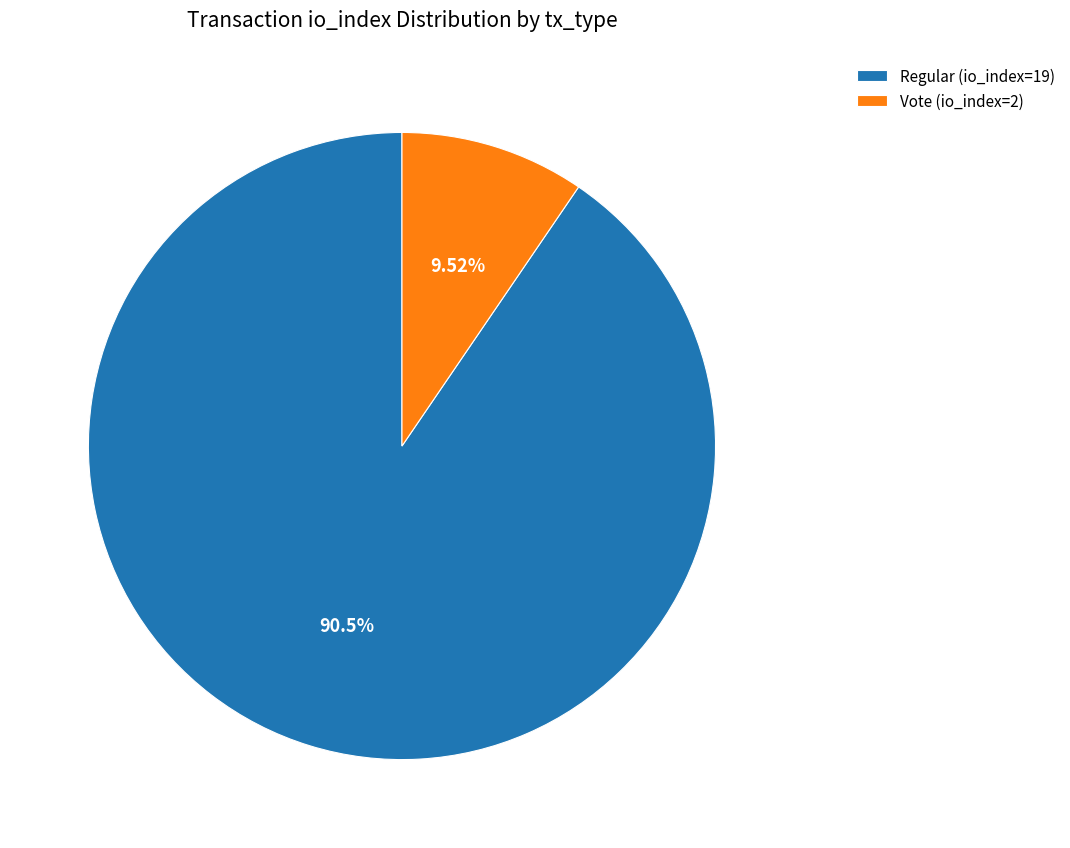

What is the largest slice in the pie chart?

Regular (io_index=19)